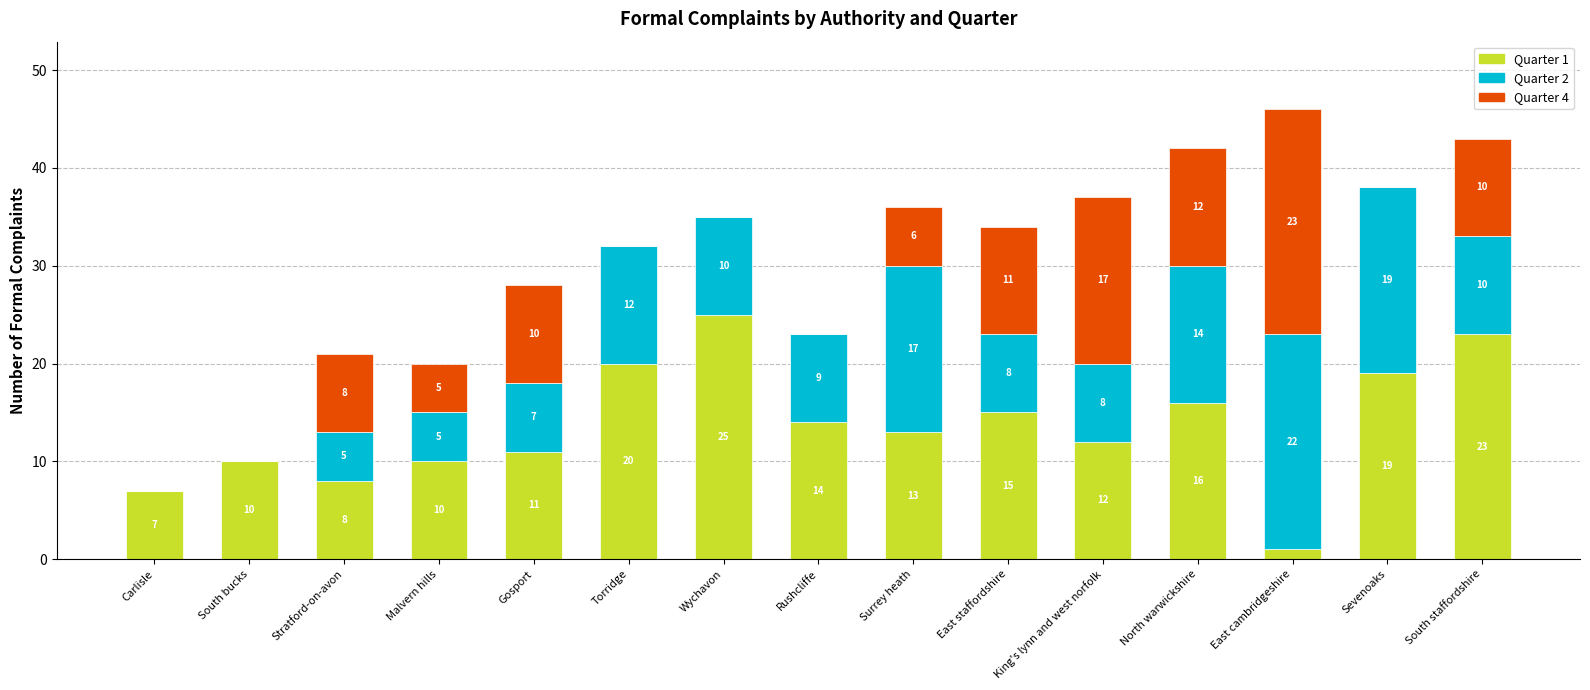

What is the sum of all Quarter 1 values?

204